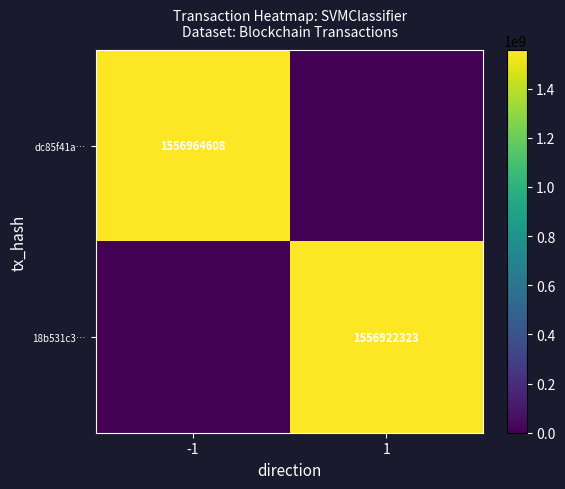

The 18b531c3… series shows 1556922323 at 1. True or false?

True